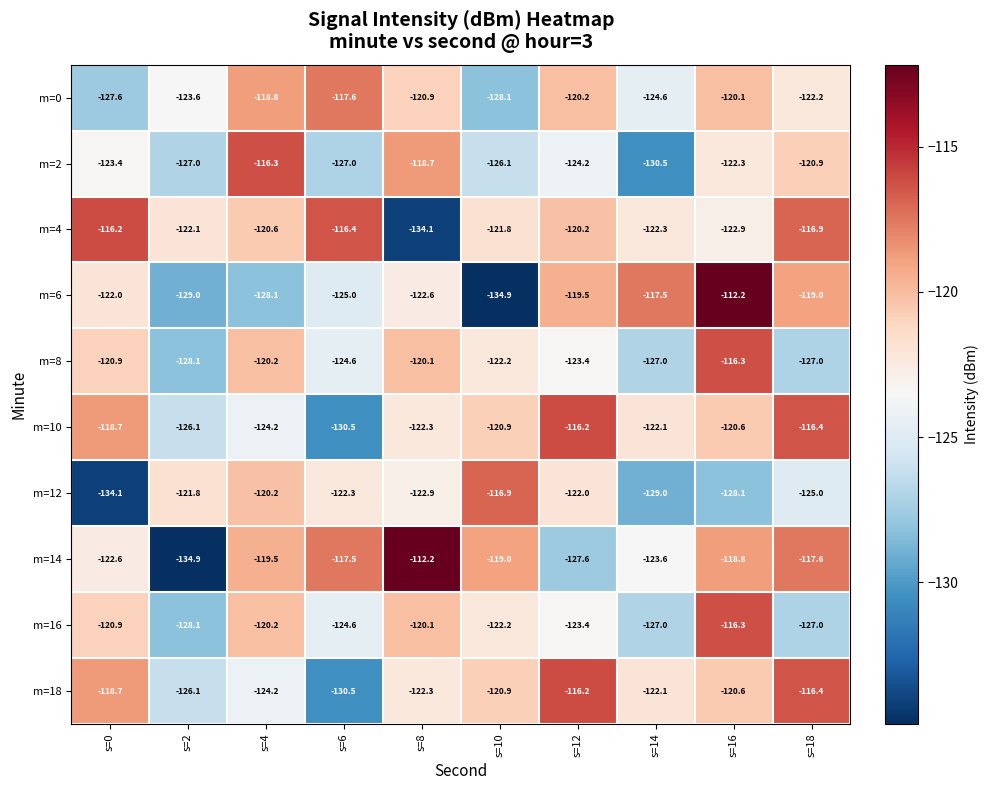

Between s=0 and s=10, which series saw the biggest shift?

m=12